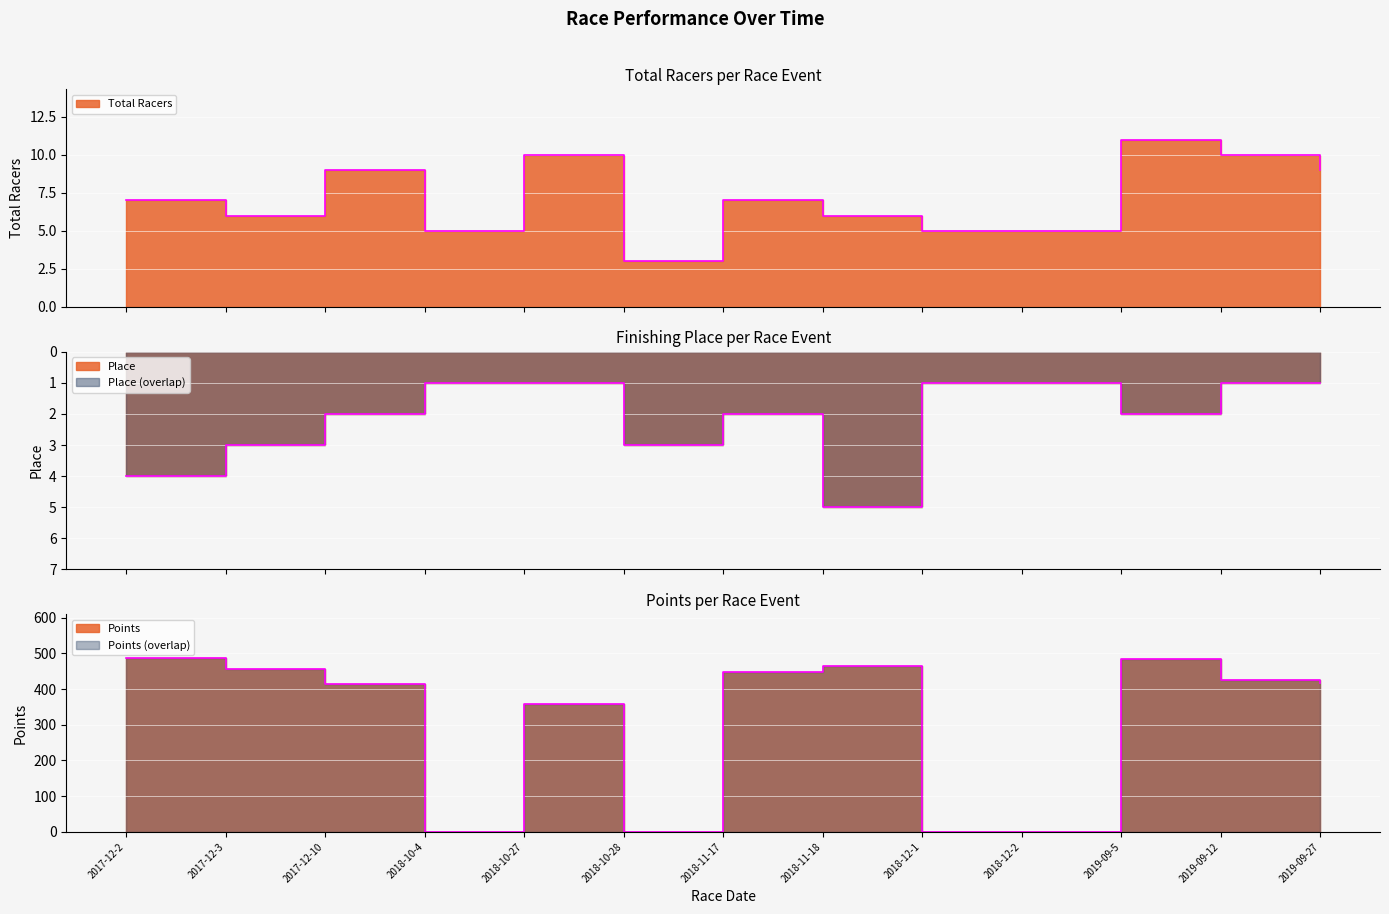

At which category does Place reach its first local peak?

2018-10-28